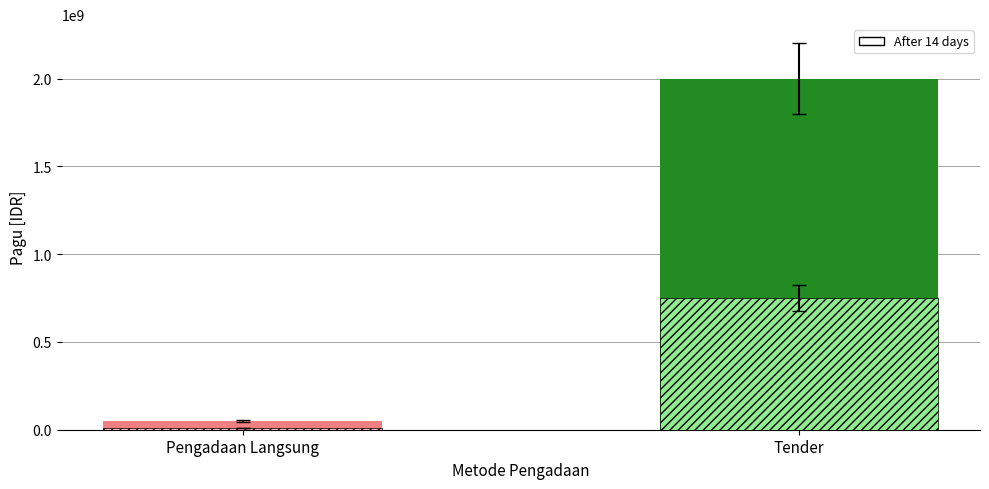

Which has a higher value, Pengadaan Langsung or Tender?

Tender